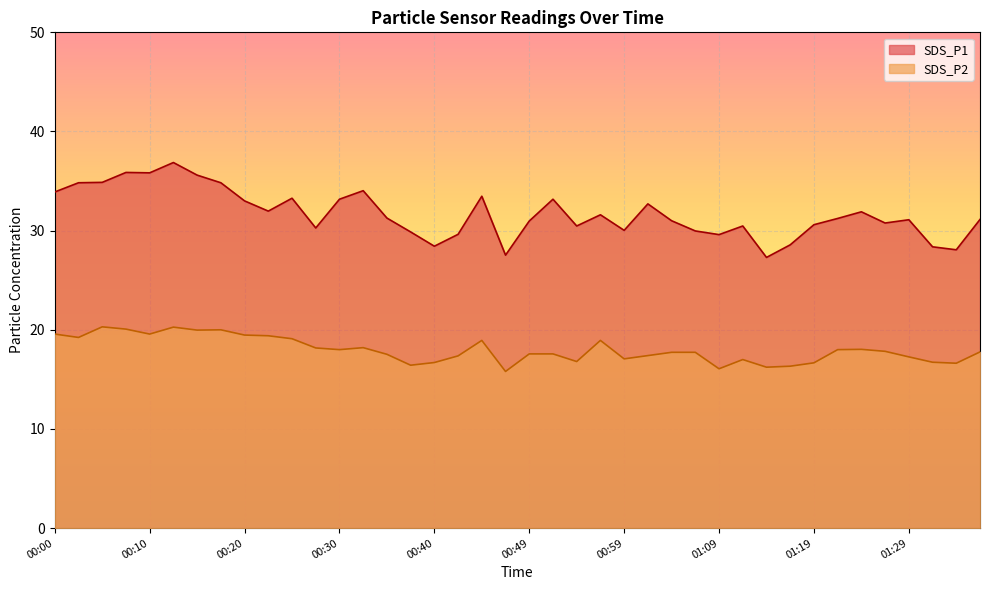

What is the approximate value of SDS_P1 at 00:18?

34.8